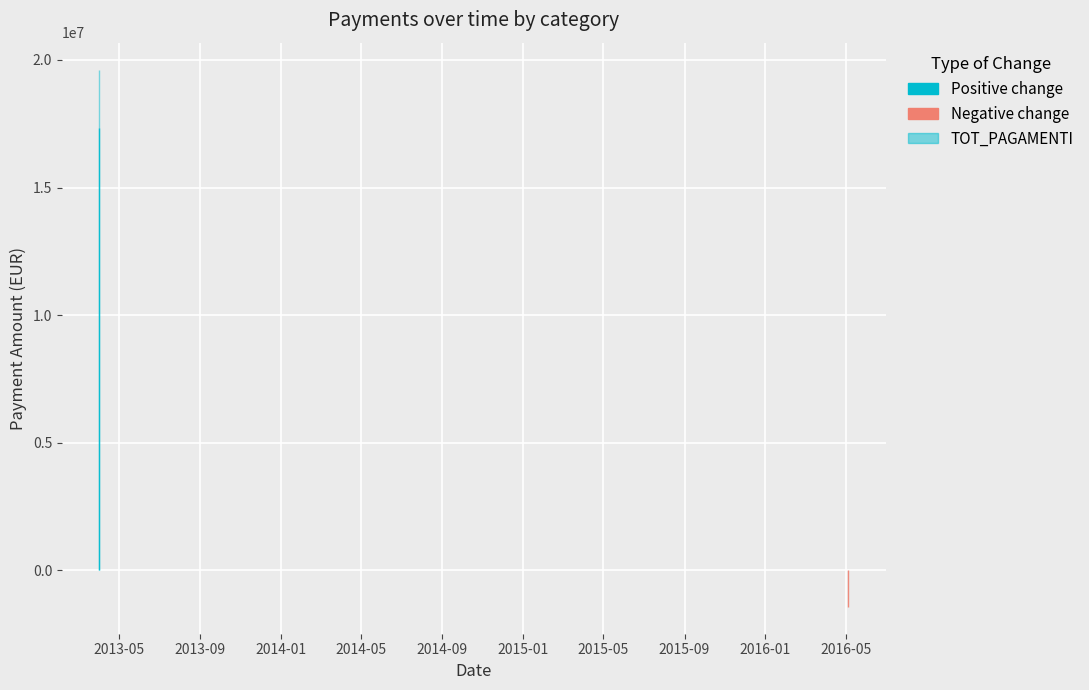

Which series has the largest total across all categories?

TOT_PAGAMENTI